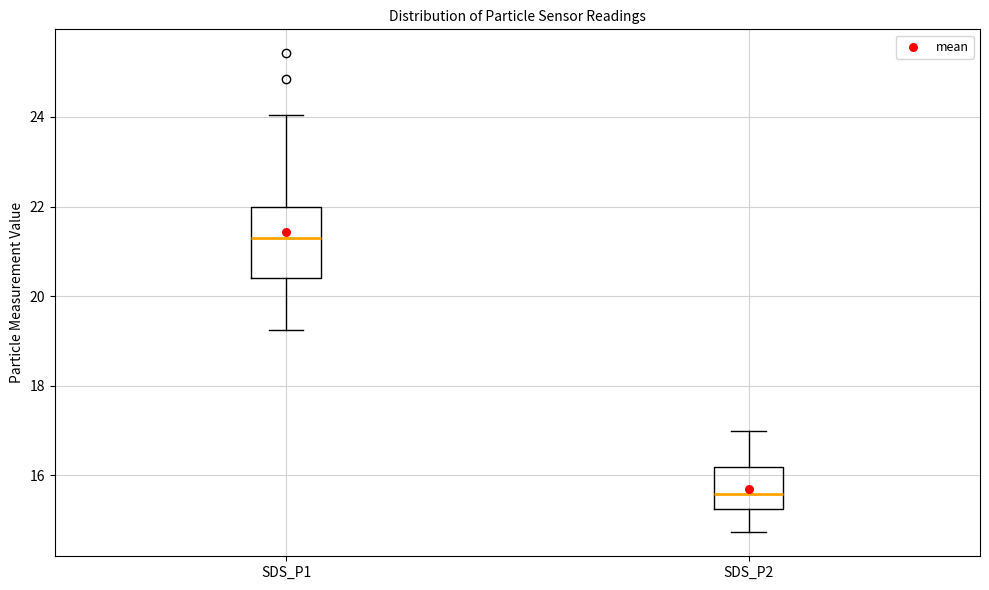

Reading left to right, read every box against the y-axis: the position of its median line, the range the box covers, and the ends of its whiskers. The values are not printed on the chart, so give them approximately, as read against the axis.

SDS_P1: median 21.2, box 20.4 to 22.0, whiskers 19.2 to 24.0
SDS_P2: median 15.6, box 15.2 to 16.2, whiskers 14.8 to 17.0